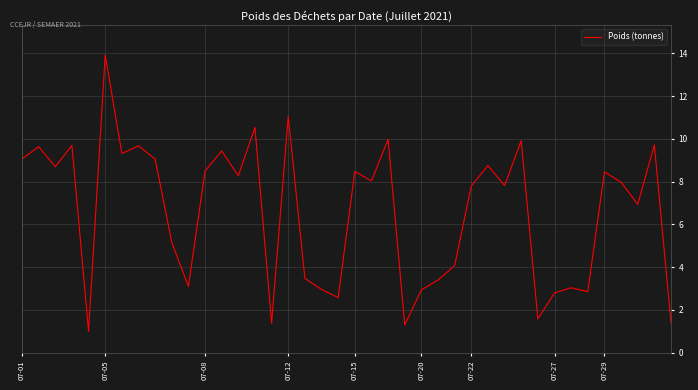

What is the smallest value displayed?

1.0